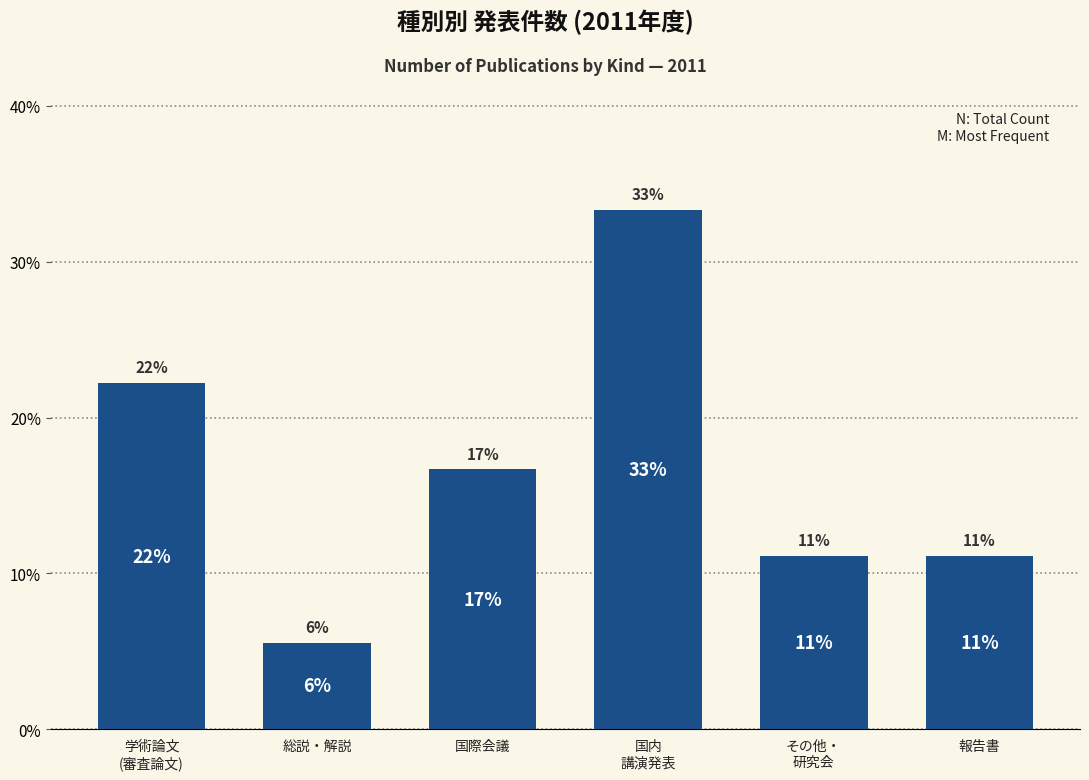

What is the difference between the maximum and minimum values?

27.8